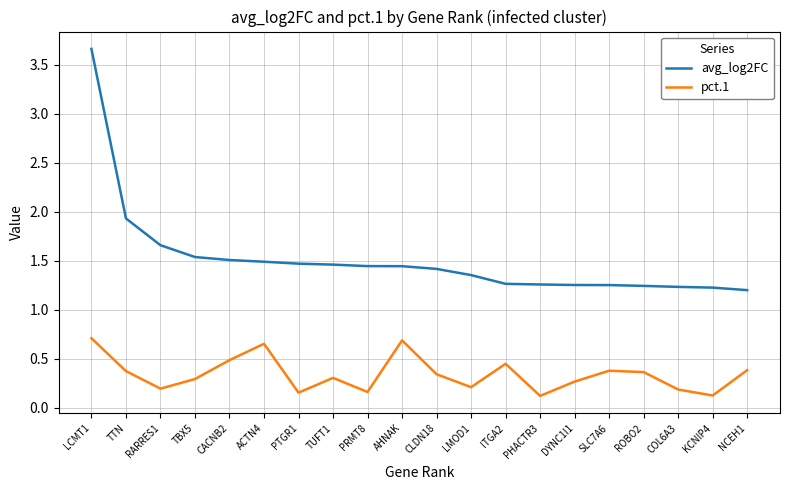

What is the difference between the maximum and second lowest values in the pct.1 series?

0.6